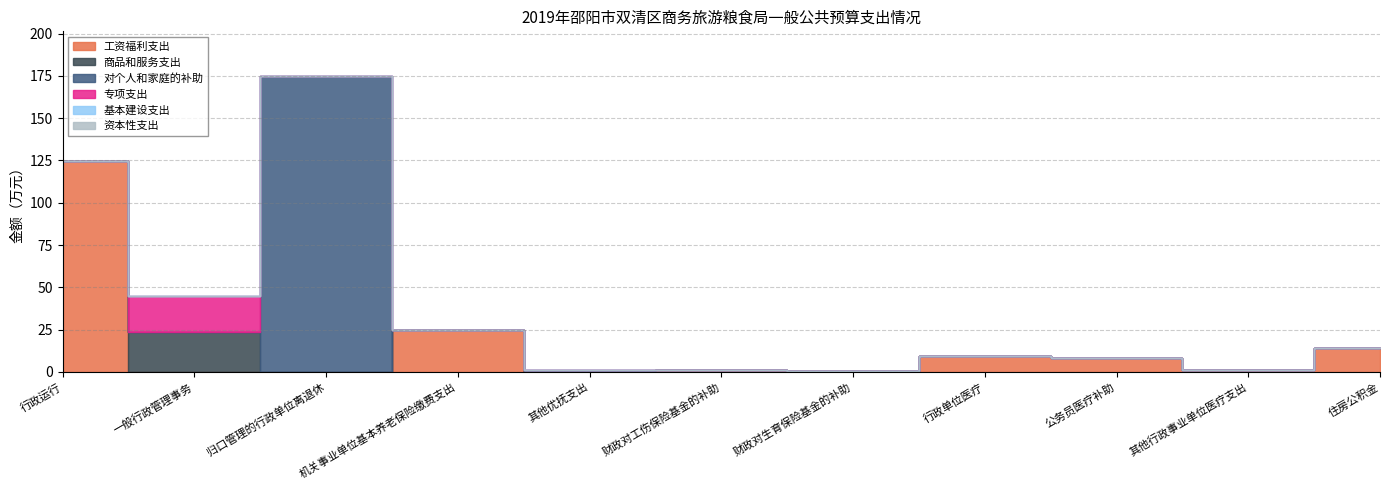

Reading right to left, transcribe all the data shown in this chart.

工资福利支出: 14.2	0.9	8.3	9.5	0.4	1.2	0.0	24.9	0.0	0.0	124.8
商品和服务支出: 0.0	0.0	0.0	0.0	0.0	0.0	0.0	0.0	0.0	23.8	0.0
对个人和家庭的补助: 0.0	0.0	0.0	0.0	0.0	0.0	1.1	0.0	175.1	0.0	0.0
专项支出: 0.0	0.0	0.0	0.0	0.0	0.0	0.0	0.0	0.0	21.2	0.0
基本建设支出: 0.0	0.0	0.0	0.0	0.0	0.0	0.0	0.0	0.0	0.0	0.0
资本性支出: 0.0	0.0	0.0	0.0	0.0	0.0	0.0	0.0	0.0	0.0	0.0